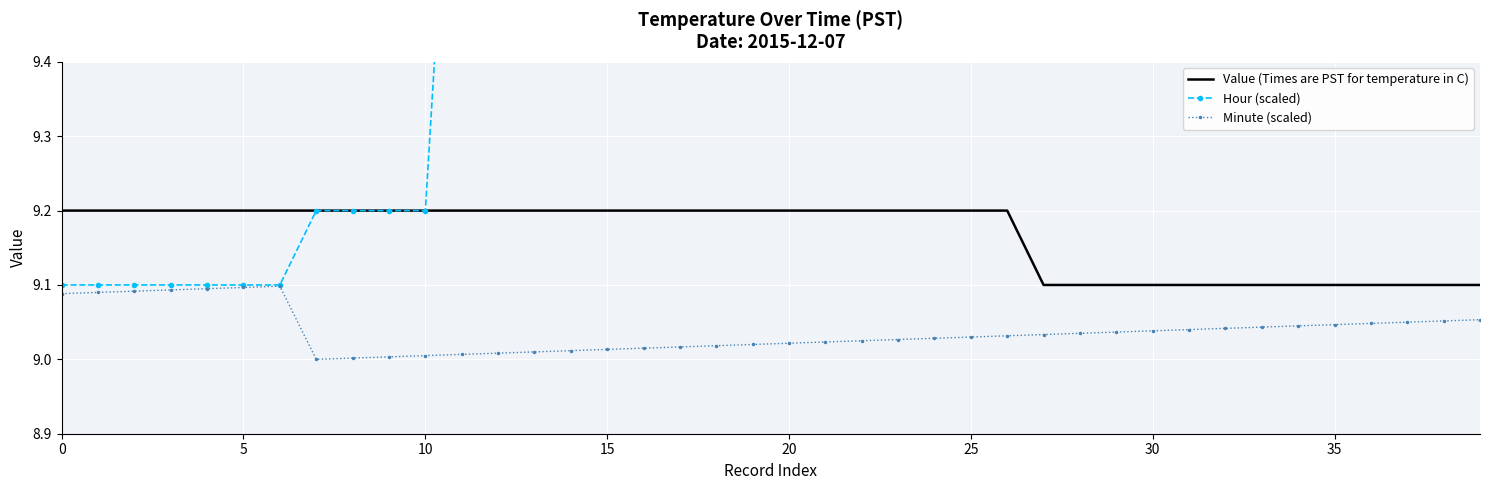

What is the value of the Hour (scaled) point at the 18th from the left?

10.0